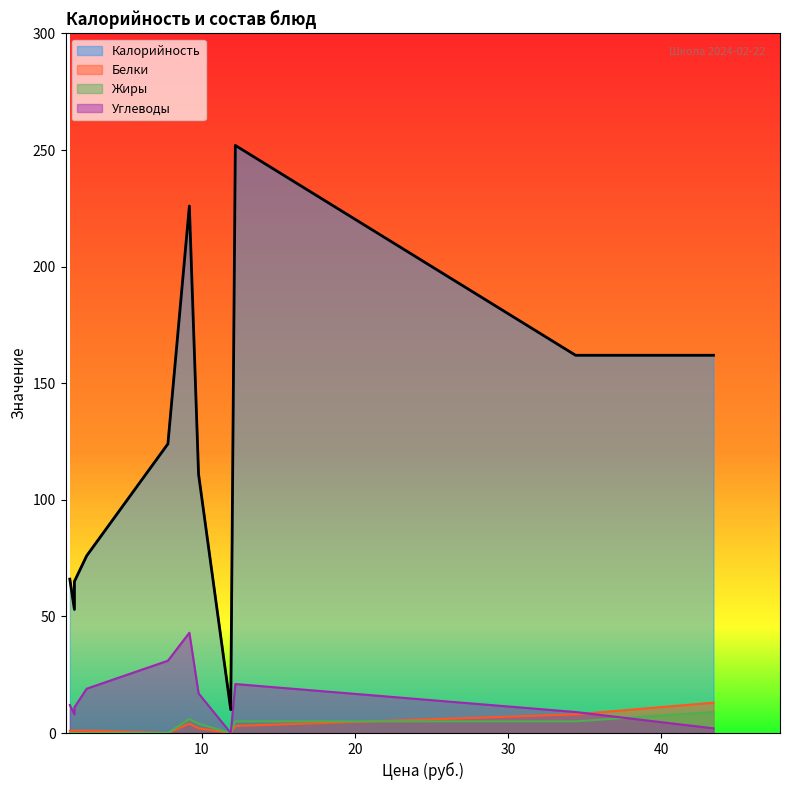

Rank the series by their maximum value, from lowest to highest.

Жиры, Белки, Углеводы, Калорийность